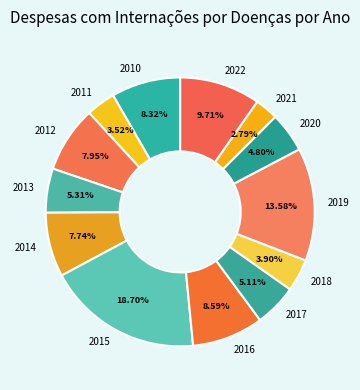

To the nearest percent, what portion does 2022 represent?

10%